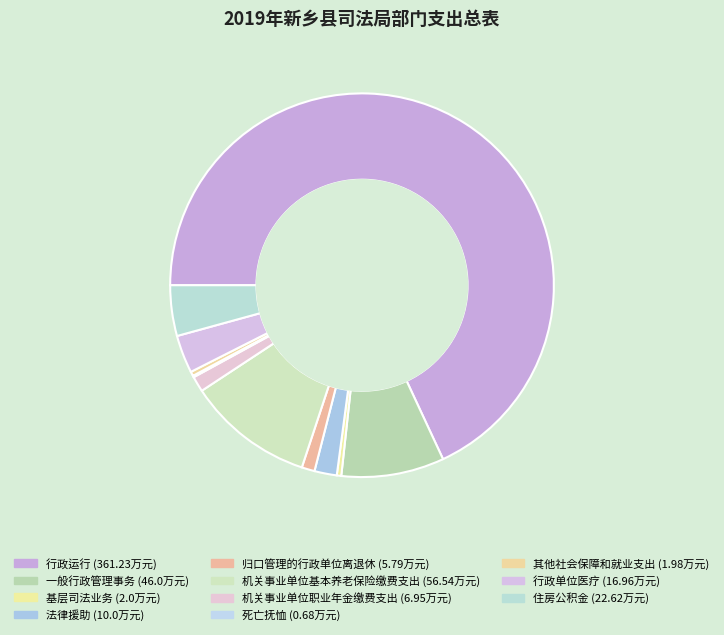

What is the change in value from 基层司法业务 to 归口管理的行政单位离退休?

+3.8